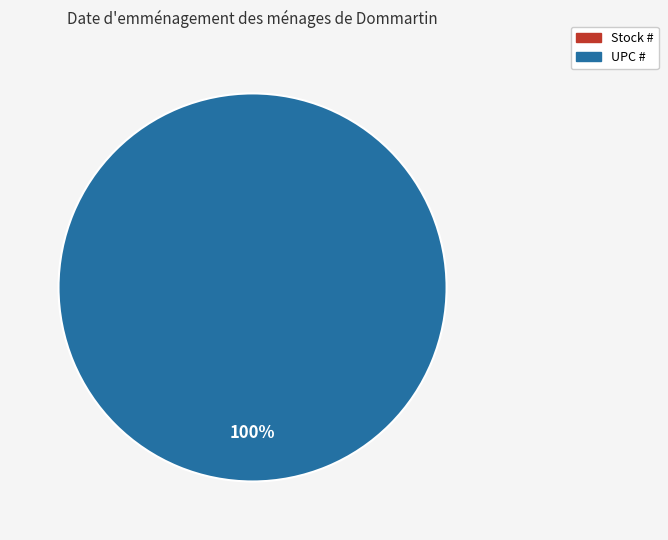

Which slice is the smallest?

Stock #